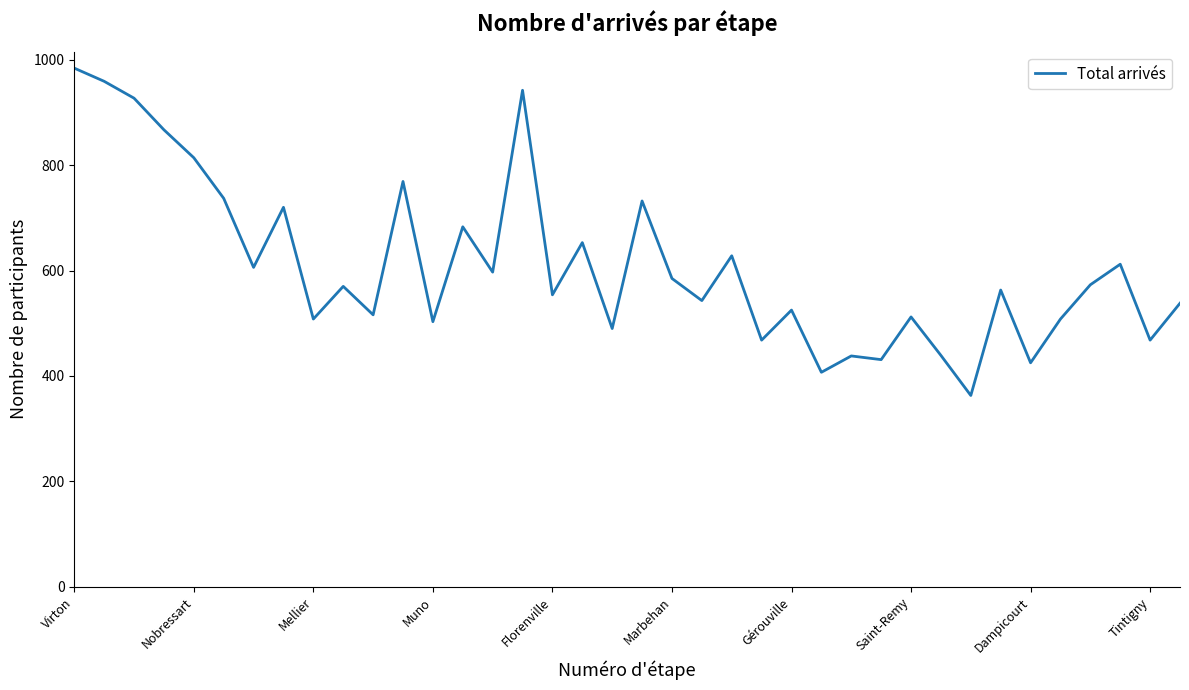

What is the maximum value shown in the chart?

984